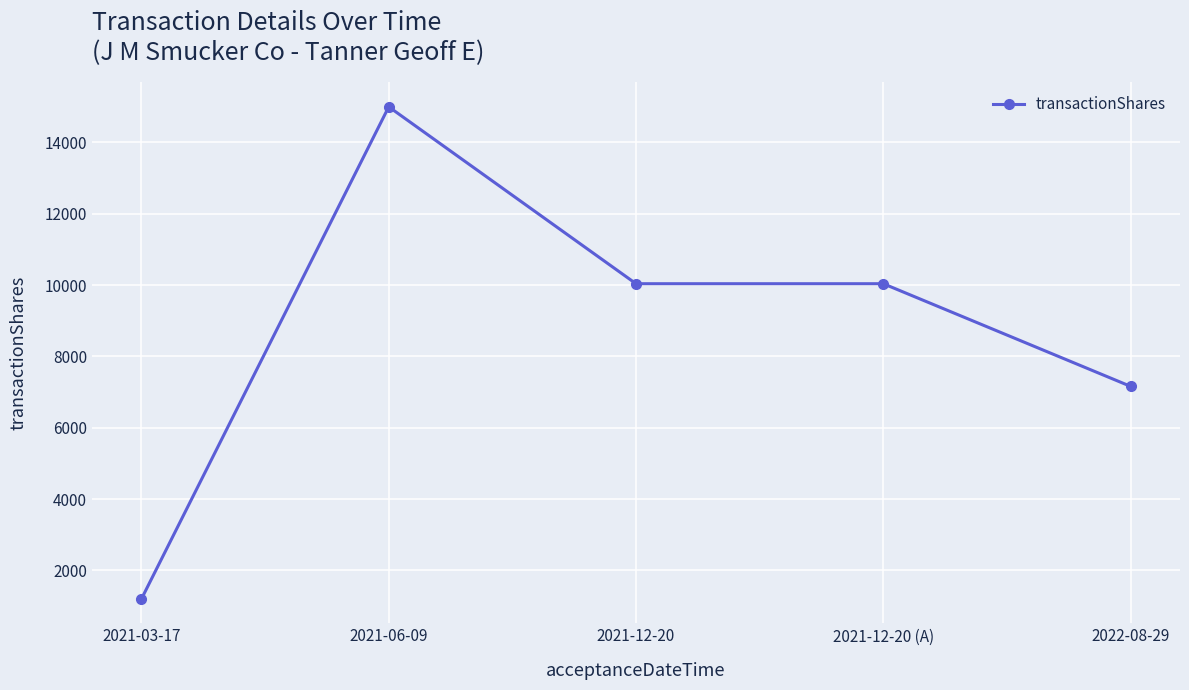

What is the change in value from 2021-06-09 to 2021-12-20 (A)?

-4961